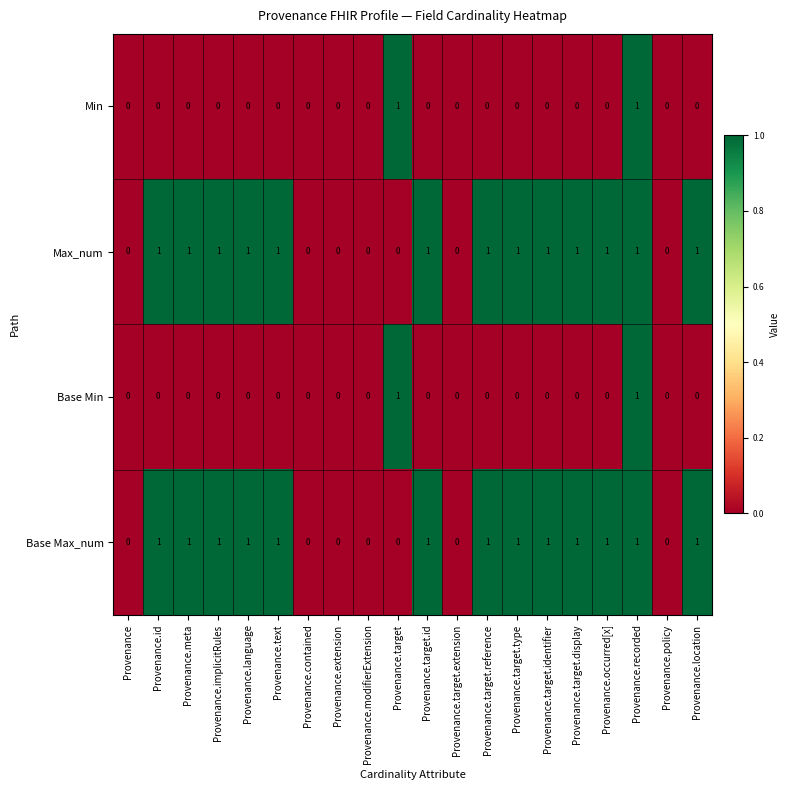

What is the greatest value displayed?

1